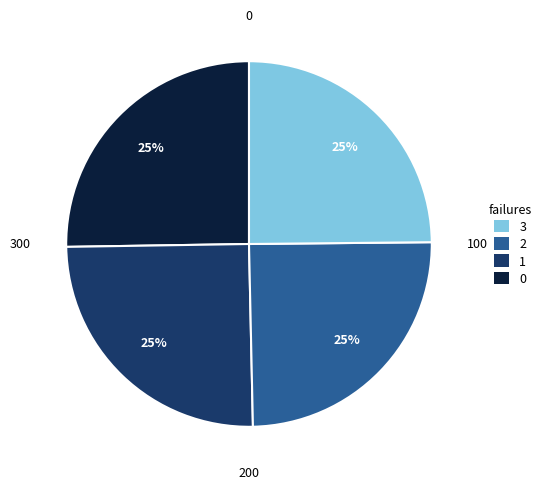

Does any single category account for the majority?

No